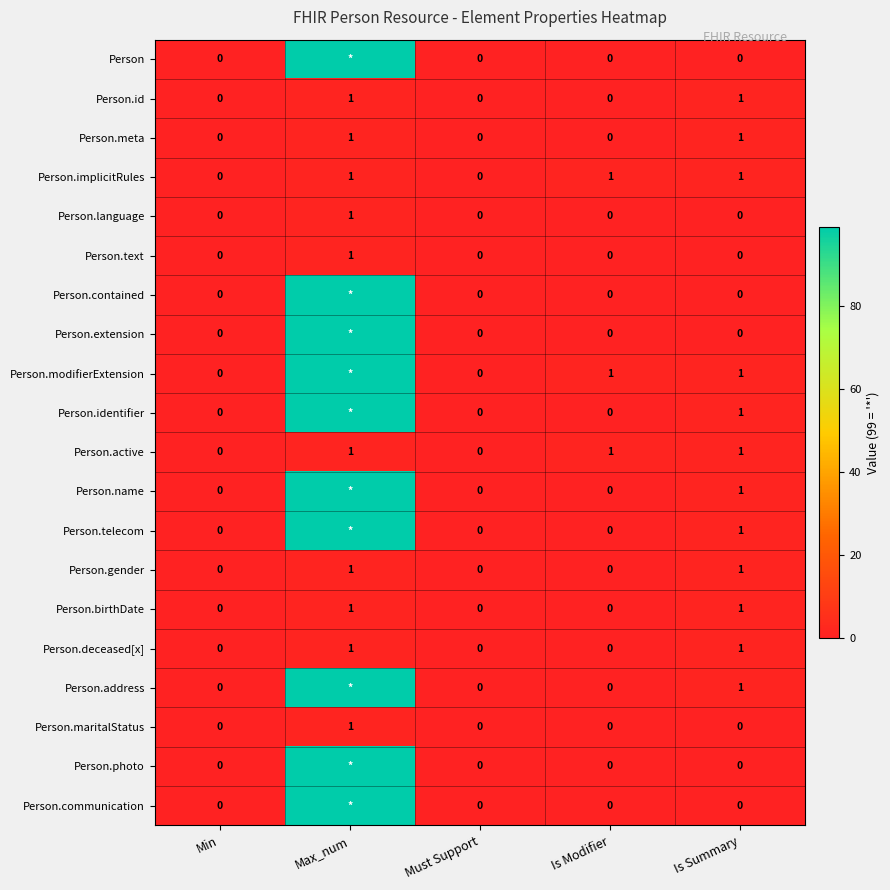

How many Person.implicitRules values are between 0 and 1?

5